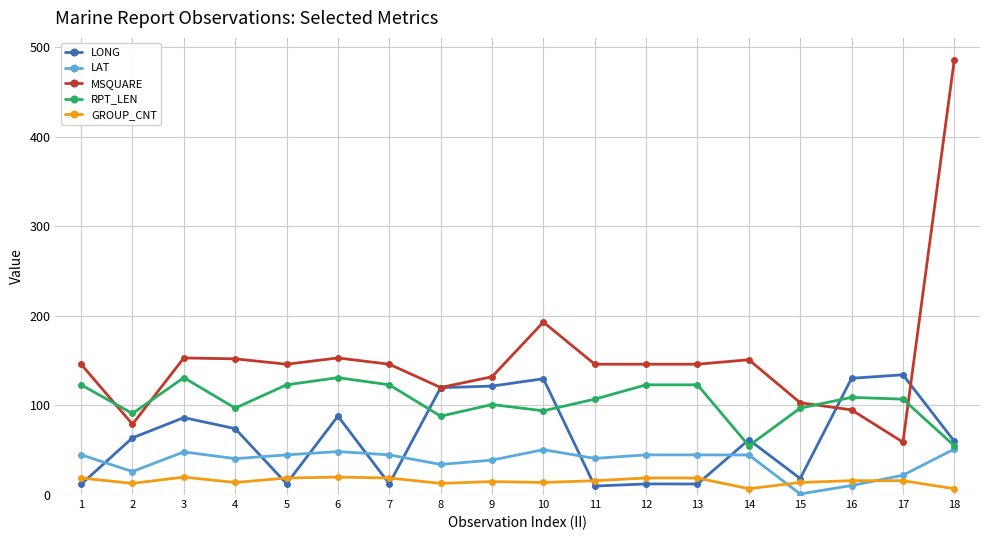

True or false: GROUP_CNT and MSQUARE cross at least once.

False